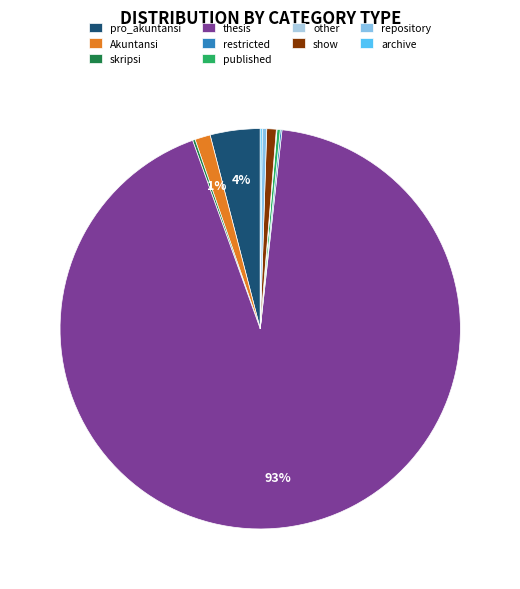

What is the change in value from Akuntansi to restricted?

-64